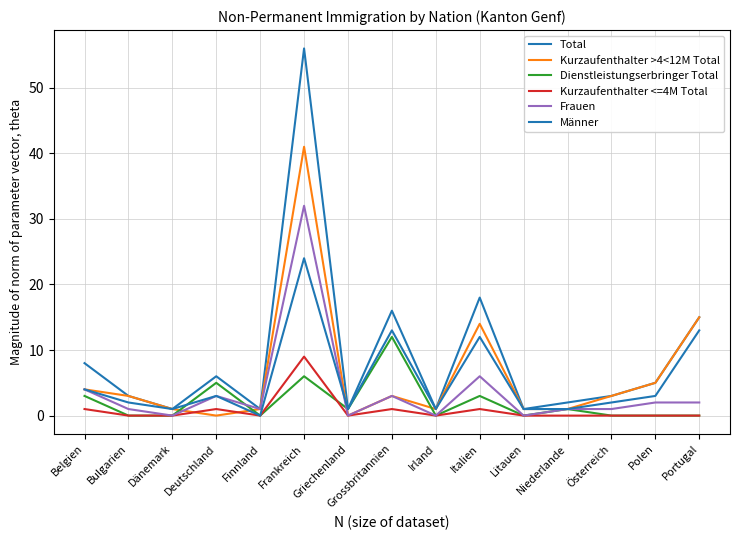

Does the chart display data point markers on the line(s)?

No